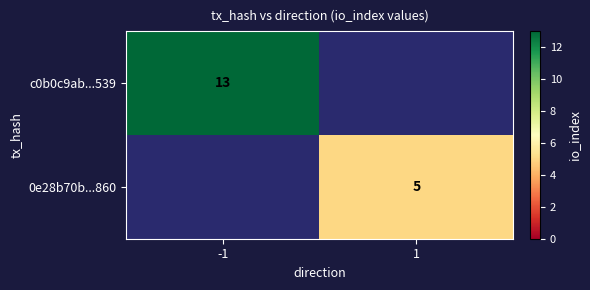

Is it true that 0e28b70b...860 equals 1 at 1?

False